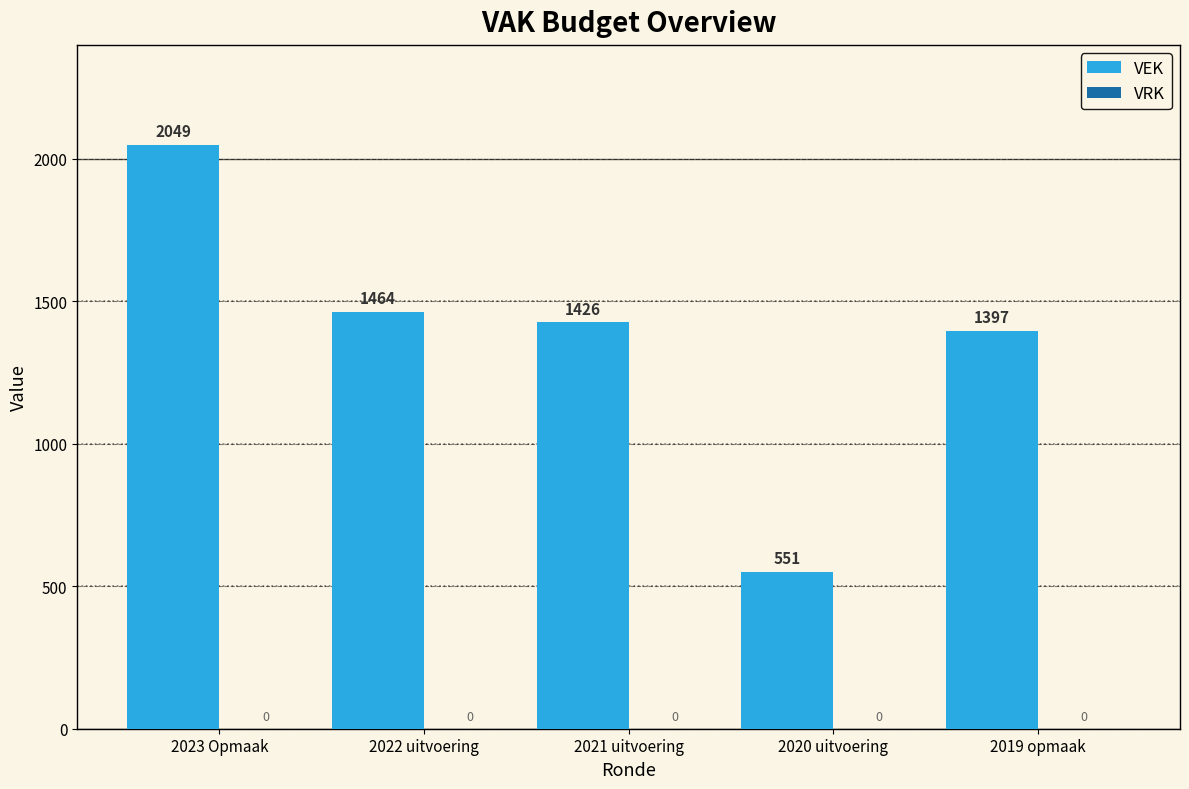

What is the difference between the values at 2023 Opmaak and 2019 opmaak?

652